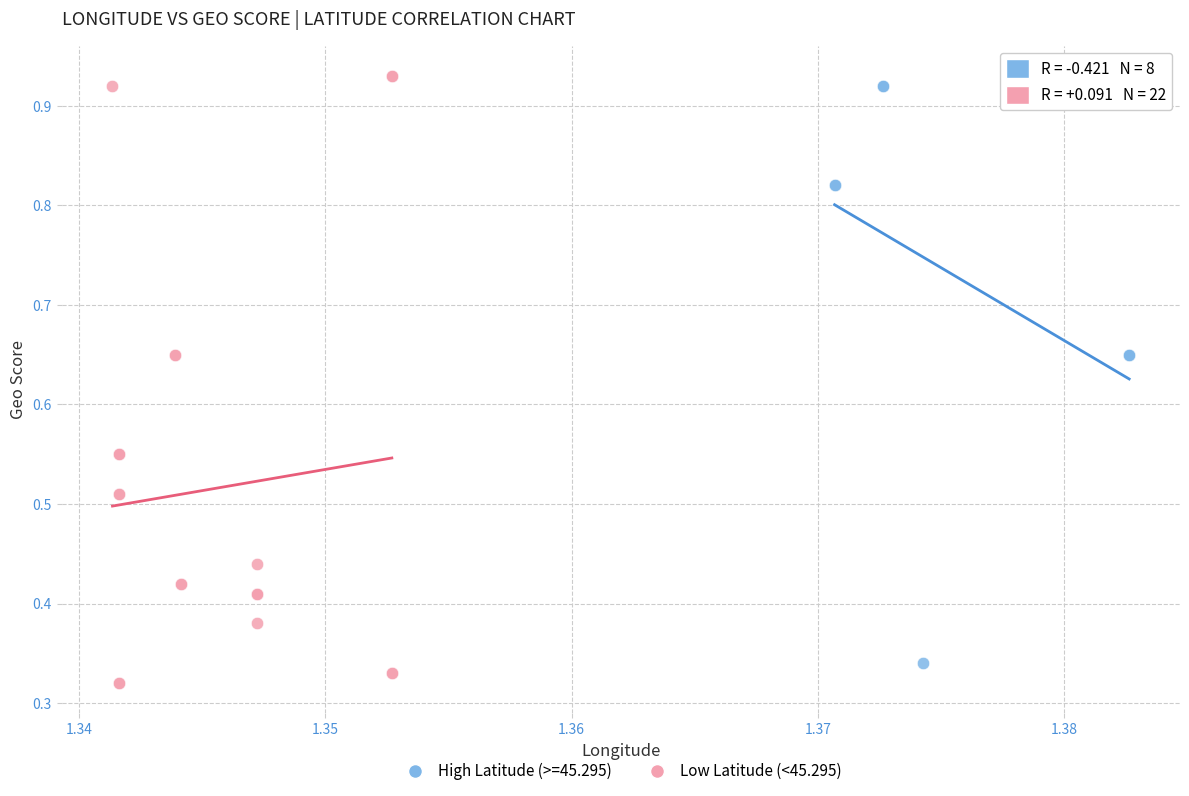

Which series has the widest spread of Y values?

Low Latitude (<45.295)